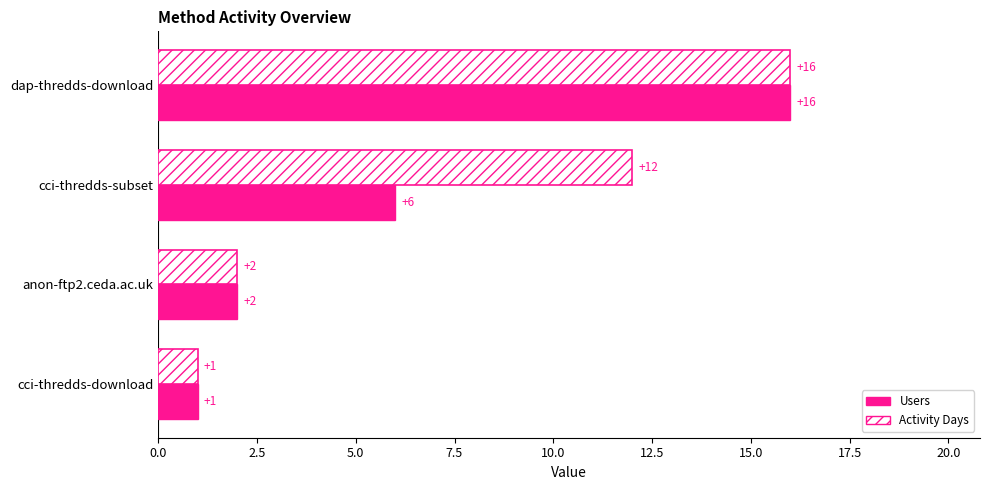

The value of Activity Days at anon-ftp2.ceda.ac.uk is 1. True or false?

False